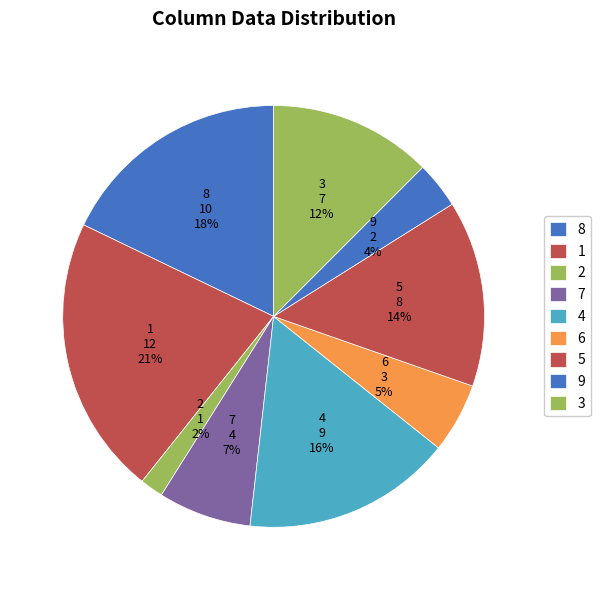

Count the number of slices in the pie.

9